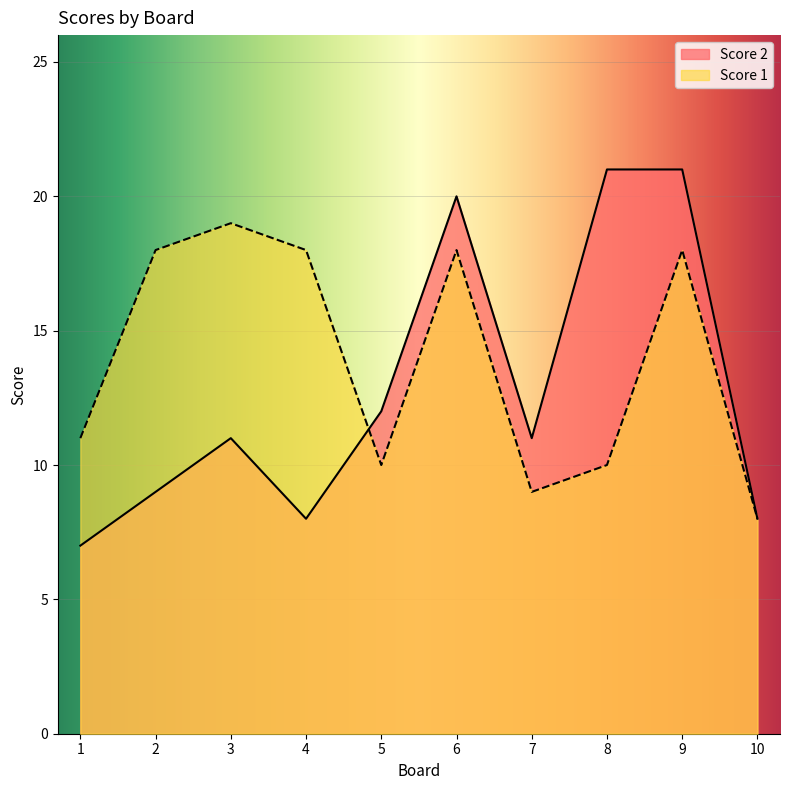

What are all the series names shown in the legend?

Score 2, Score 1